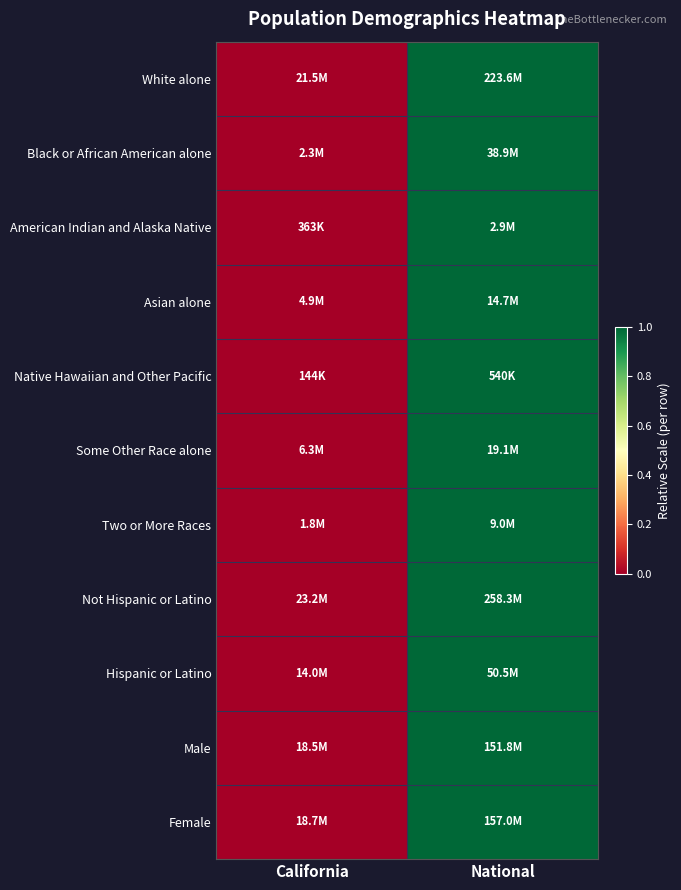

How many series are shown in this chart?

11